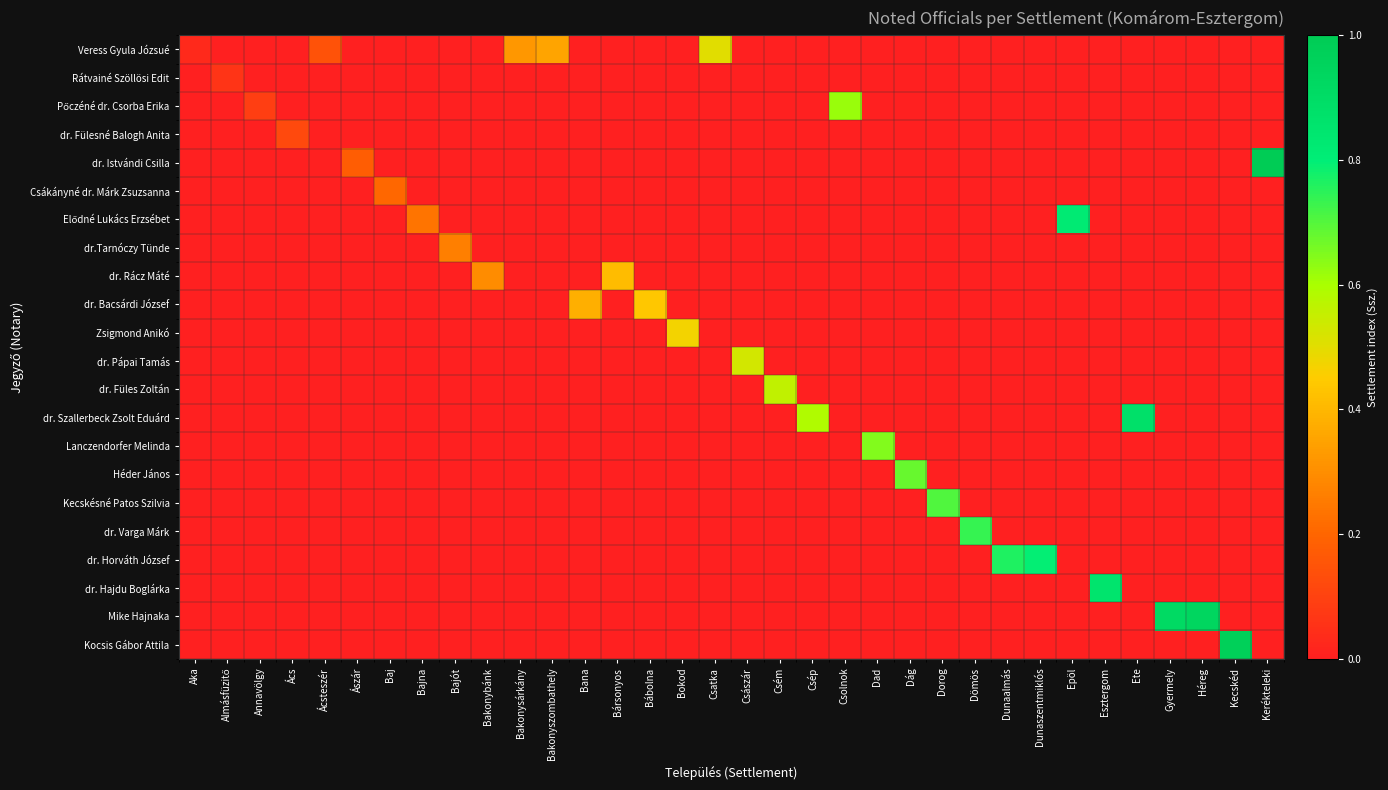

How many data points does each series have?

34